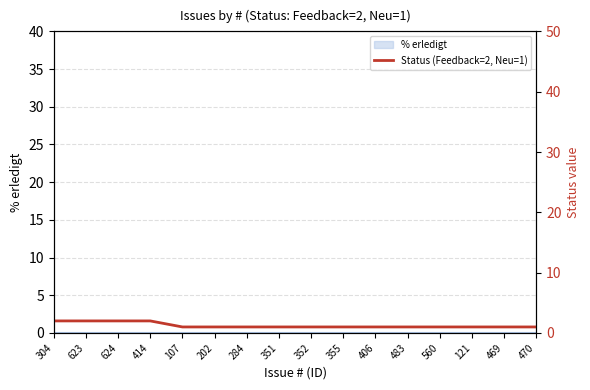

How many values are between 1 and 2?

16